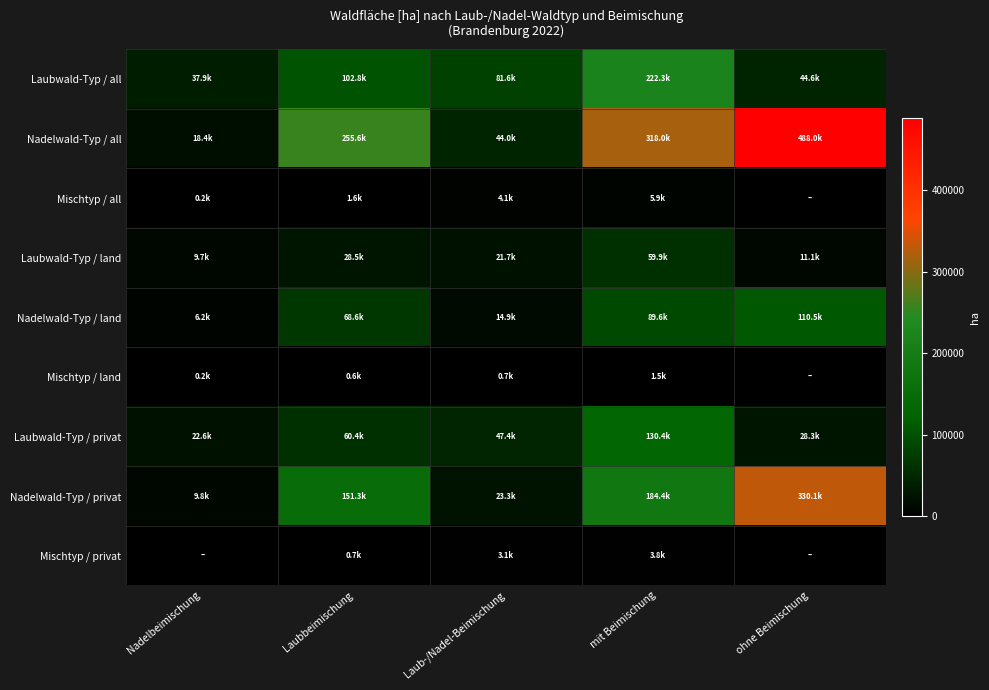

Reading left to right, transcribe all the data shown in this chart.

Laubwald-Typ / all: Nadelbeimischung=37891.8	Laubbeimischung=102806.5	Laub-/Nadel-Beimischung=81567.2	mit Beimischung=222265.5	ohne Beimischung=44572.8
Nadelwald-Typ / all: Nadelbeimischung=18447.3	Laubbeimischung=255570.5	Laub-/Nadel-Beimischung=43974.5	mit Beimischung=317992.3	ohne Beimischung=488007.0
Mischtyp / all: Nadelbeimischung=199.4	Laubbeimischung=1595.4	Laub-/Nadel-Beimischung=4088.3	mit Beimischung=5883.2	ohne Beimischung=0.0
Laubwald-Typ / land: Nadelbeimischung=9672.4	Laubbeimischung=28518.6	Laub-/Nadel-Beimischung=21737.9	mit Beimischung=59928.9	ohne Beimischung=11068.4
Nadelwald-Typ / land: Nadelbeimischung=6182.4	Laubbeimischung=68604.2	Laub-/Nadel-Beimischung=14857.6	mit Beimischung=89644.1	ohne Beimischung=110484.6
Mischtyp / land: Nadelbeimischung=199.4	Laubbeimischung=598.3	Laub-/Nadel-Beimischung=698.0	mit Beimischung=1495.7	ohne Beimischung=0.0
Laubwald-Typ / privat: Nadelbeimischung=22635.4	Laubbeimischung=60427.5	Laub-/Nadel-Beimischung=47364.8	mit Beimischung=130427.7	ohne Beimischung=28319.2
Nadelwald-Typ / privat: Nadelbeimischung=9772.1	Laubbeimischung=151268.2	Laub-/Nadel-Beimischung=23333.4	mit Beimischung=184373.7	ohne Beimischung=330057.8
Mischtyp / privat: Nadelbeimischung=0.0	Laubbeimischung=698.0	Laub-/Nadel-Beimischung=3091.2	mit Beimischung=3789.2	ohne Beimischung=0.0